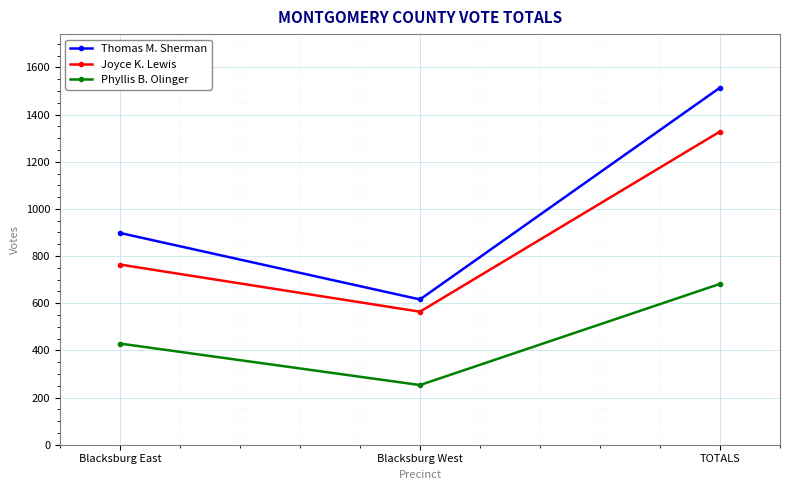

Count the Phyllis B. Olinger values in the range 253 to 682.

3